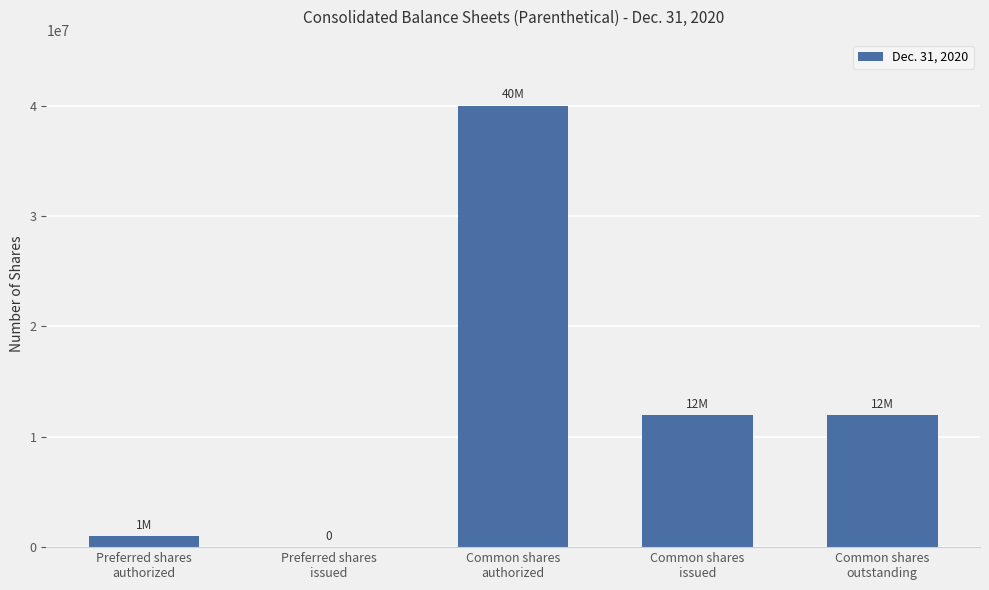

How many values are above zero?

4